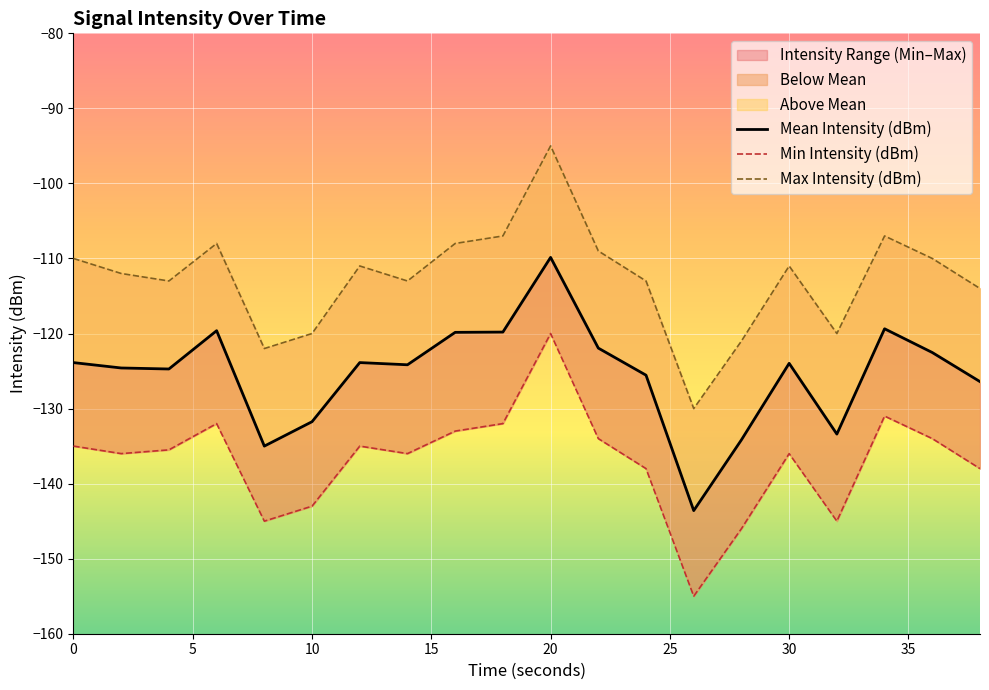

What is the approximate value of Mean Intensity (dBm) at 4?

-124.7